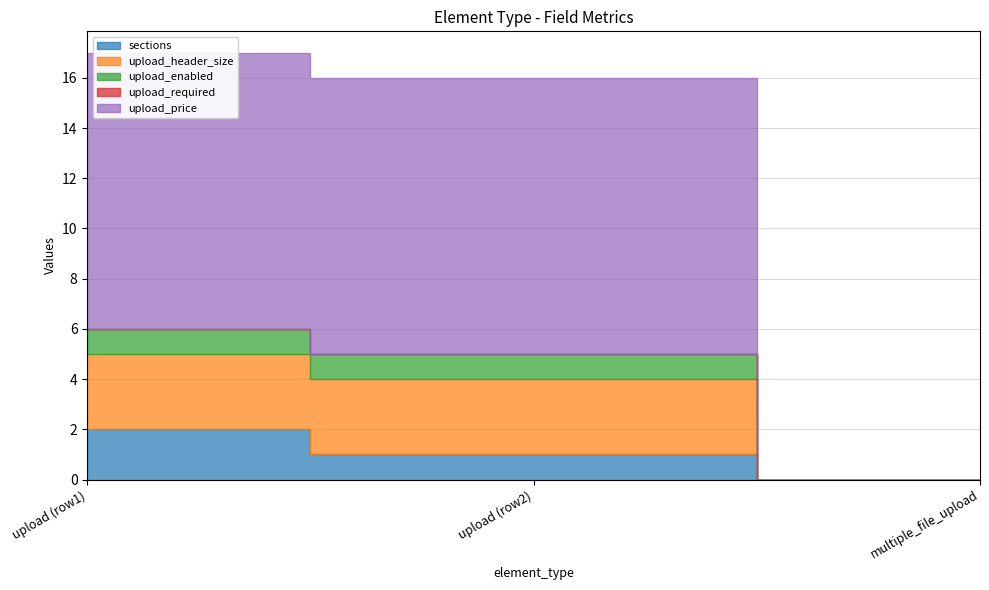

Count the upload_enabled values in the range 0 to 1.

3